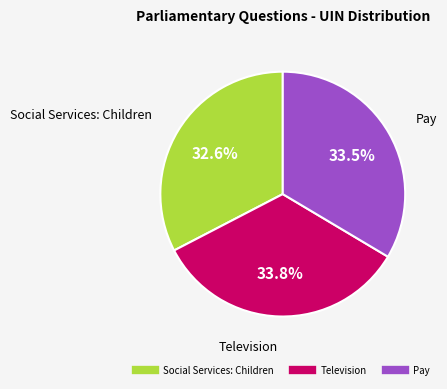

Is there a majority slice in this chart?

No